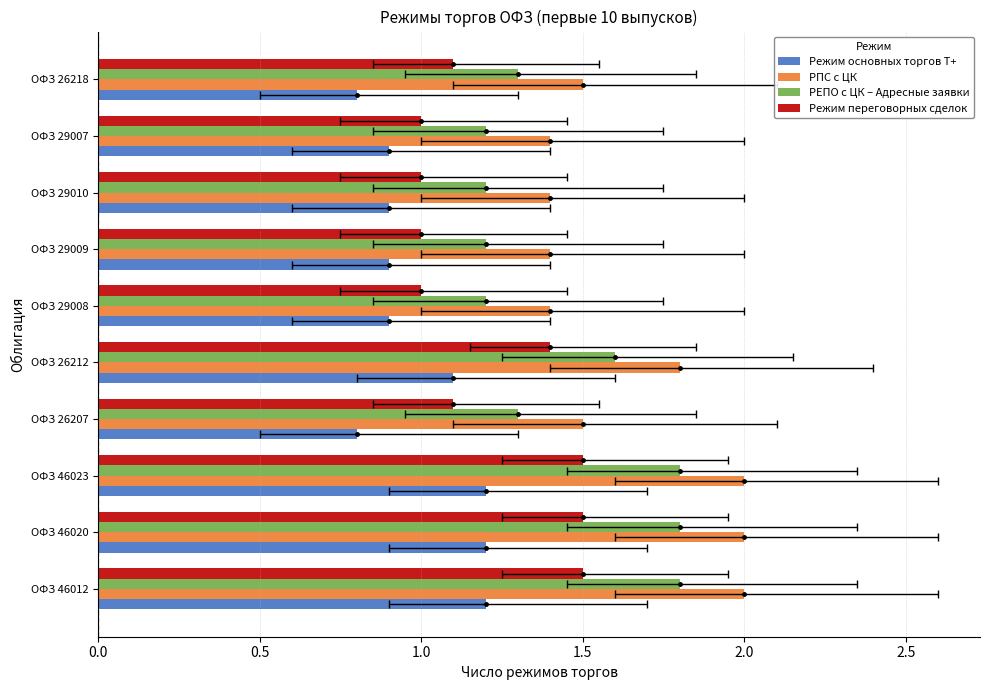

Does the chart contain any negative values?

No